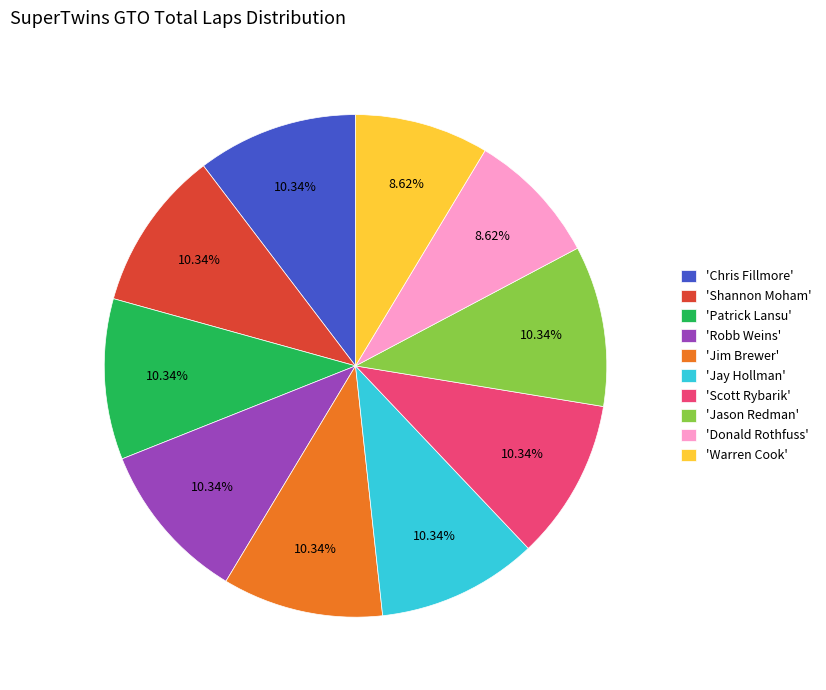

Do 'Jim Brewer' and 'Warren Cook' together represent more than half of the pie?

No